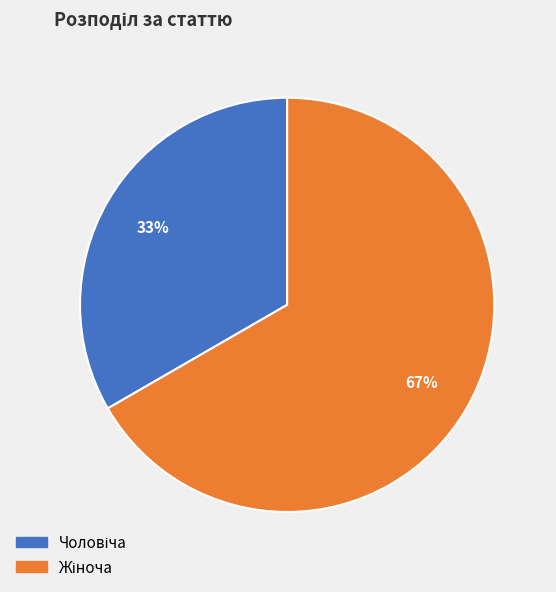

Does any single category account for the majority?

Yes